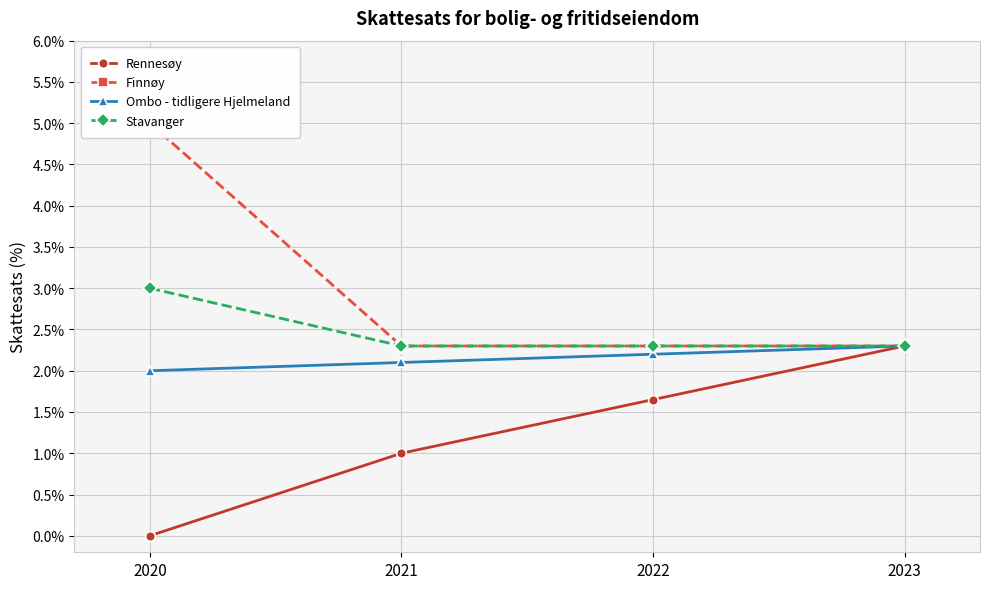

What is the total value across all series at 2023?

9.2